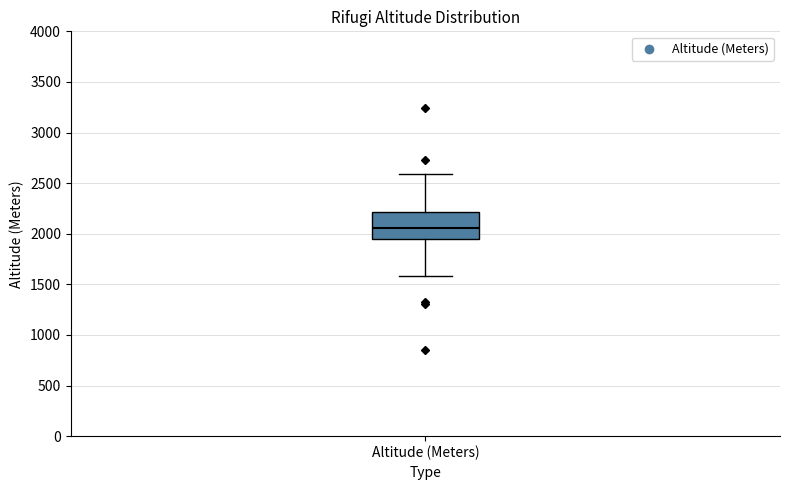

Read this box plot against the y-axis: the position of the median line, the range covered by the box, and the ends of both whiskers. The values are not printed on the chart, so give them approximately, as read against the axis.

median 2050, box 1950 to 2200, whiskers 1600 to 2600